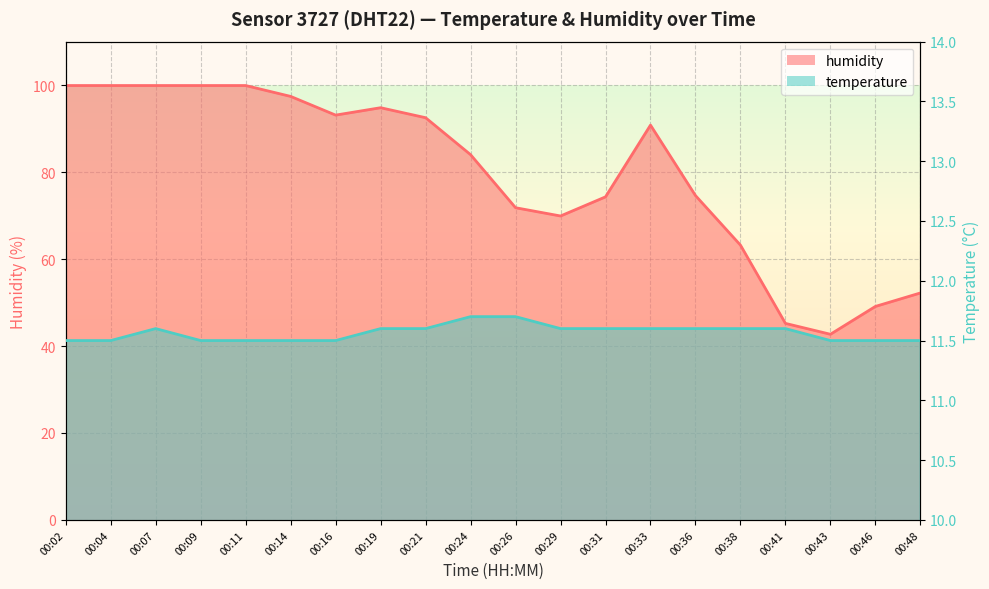

How many lines are shown in the chart?

2